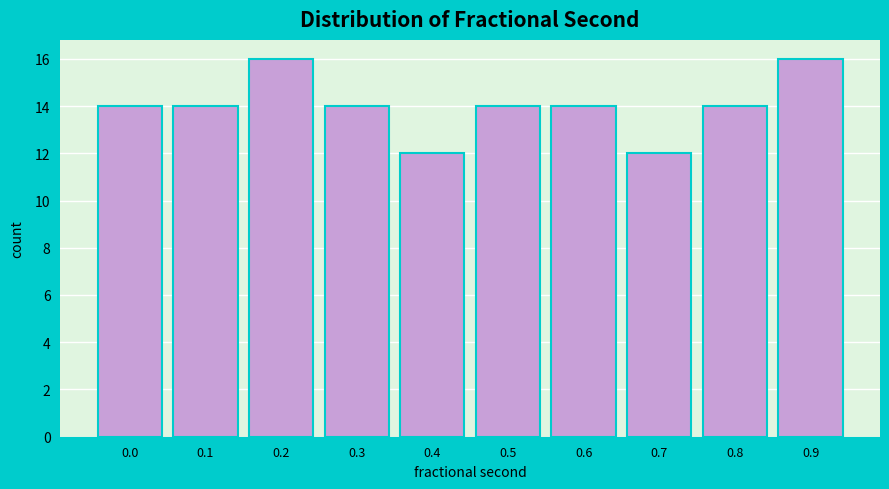

Reading left to right, transcribe all the data shown in this chart.

14	14	16	14	12	14	14	12	14	16